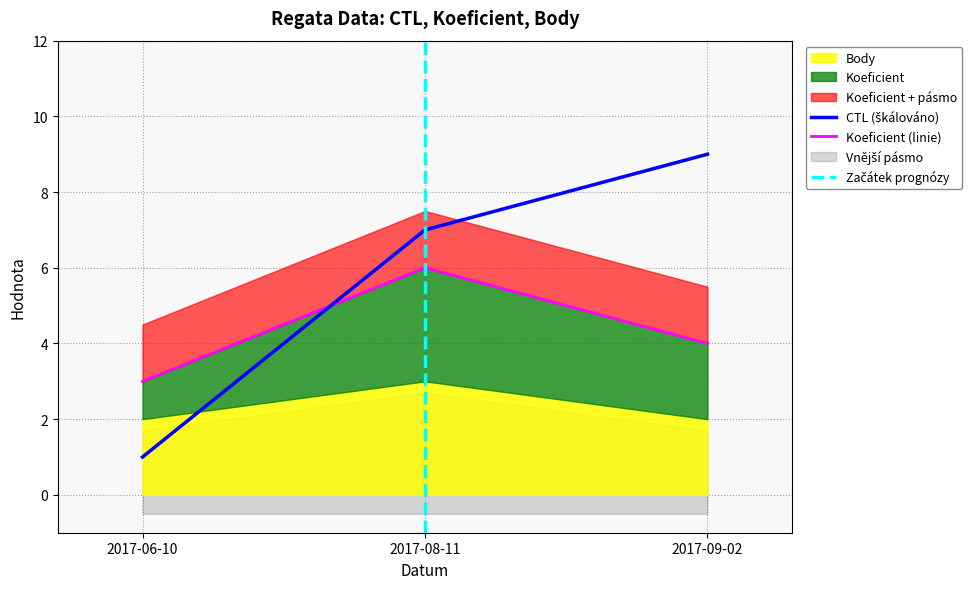

Which has a higher value, 2017-09-02 or 2017-08-11?

2017-09-02